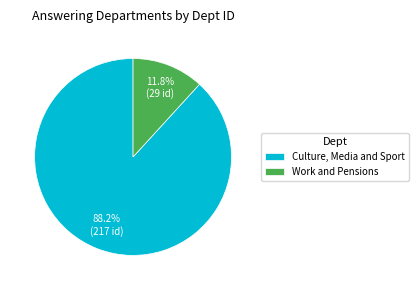

How many segments does this pie chart have?

2